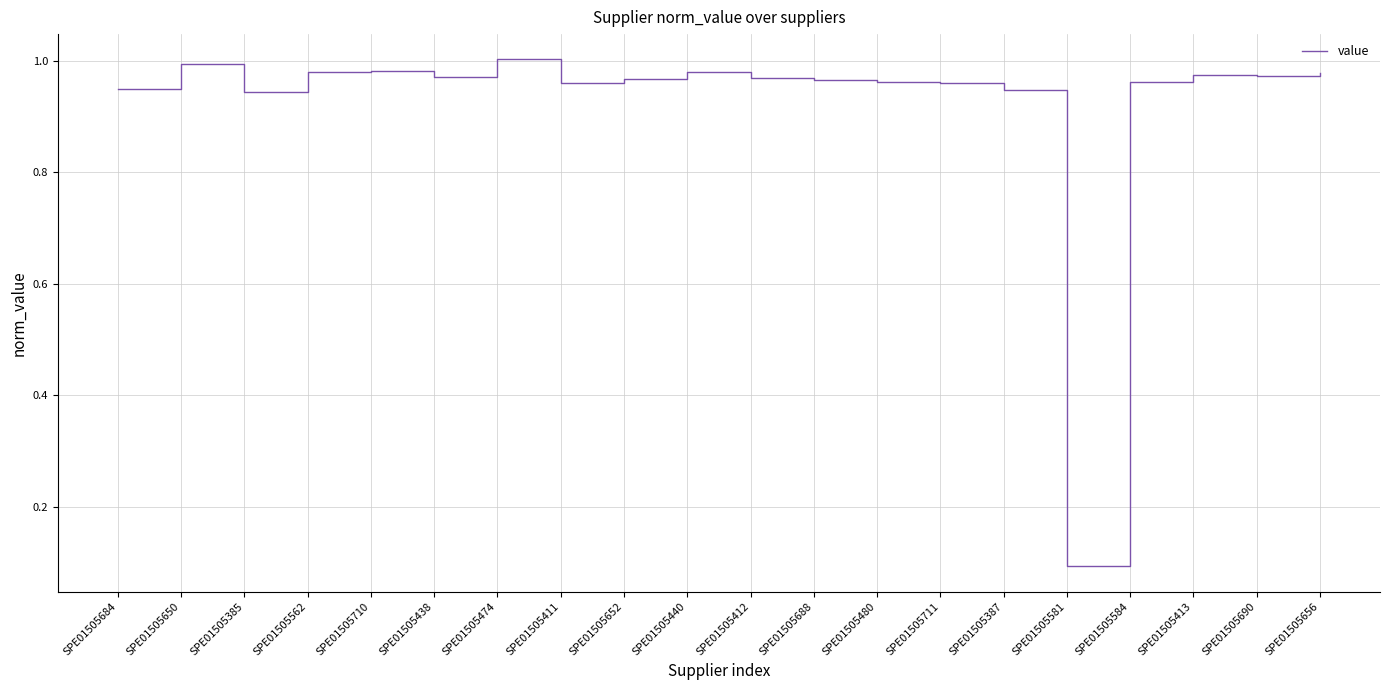

At which label is the value closest to 0?

SPE01505581